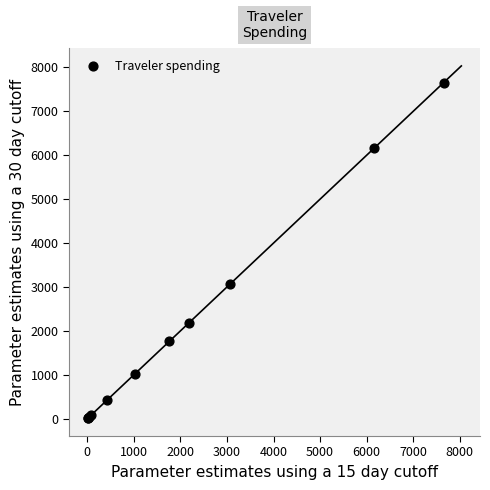

What Y value in the scatter plot is closest to 3829?

3060.2